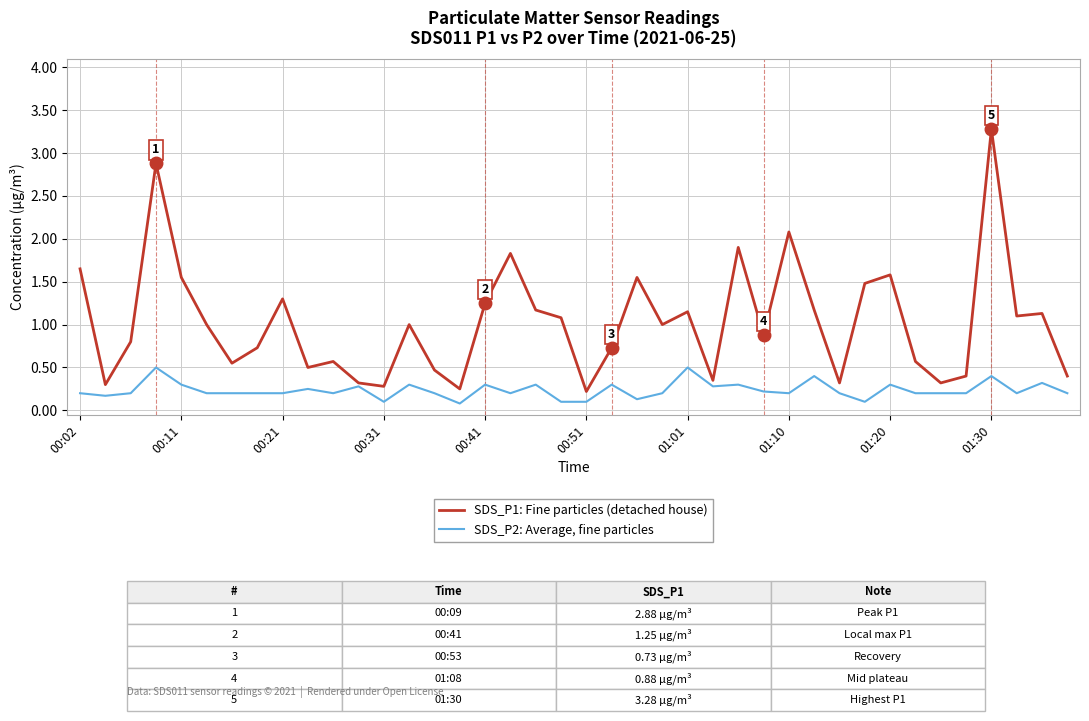

Rank the series by their maximum value, from highest to lowest.

SDS_P1: Fine particles (detached house), SDS_P2: Average, fine particles